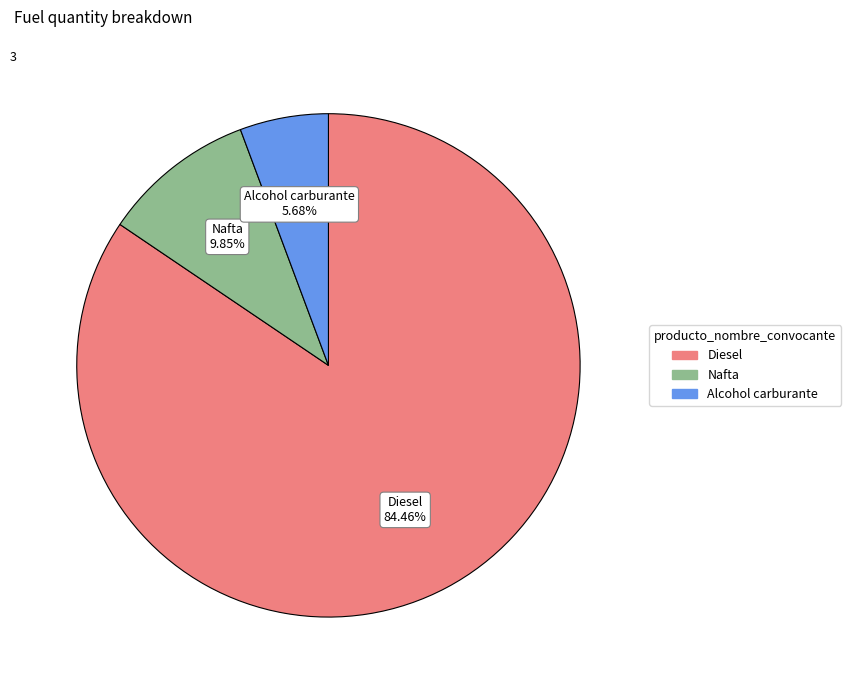

Count the number of slices in the pie.

3